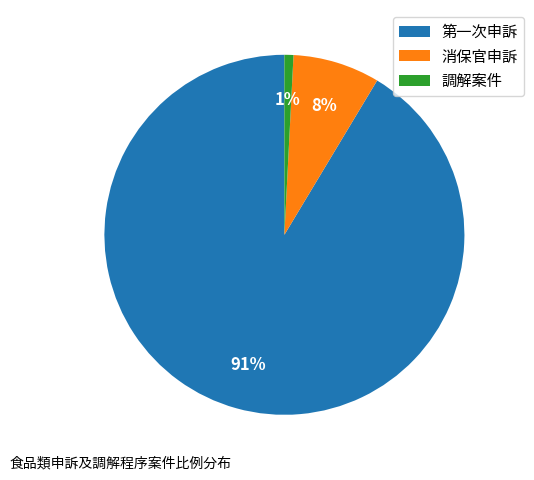

Do 第一次申訴 and 調解案件 together represent more than half of the pie?

Yes